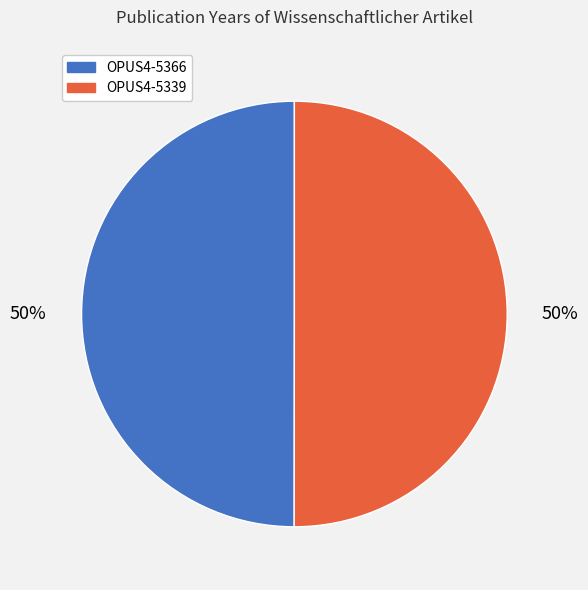

To the nearest percent, what is the average slice percentage?

50%